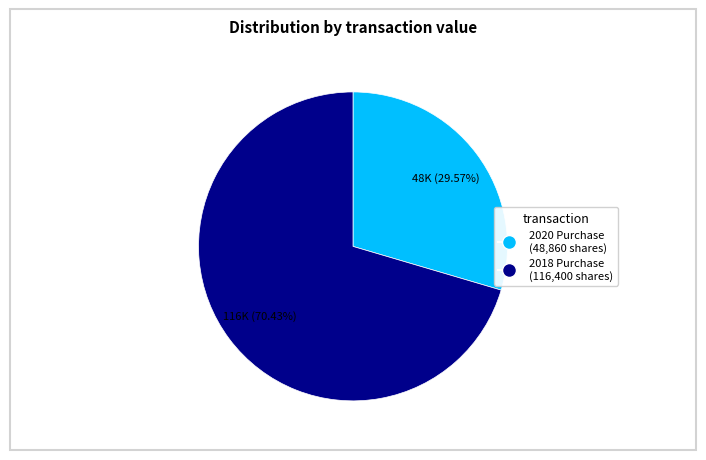

Does any single category account for the majority?

Yes